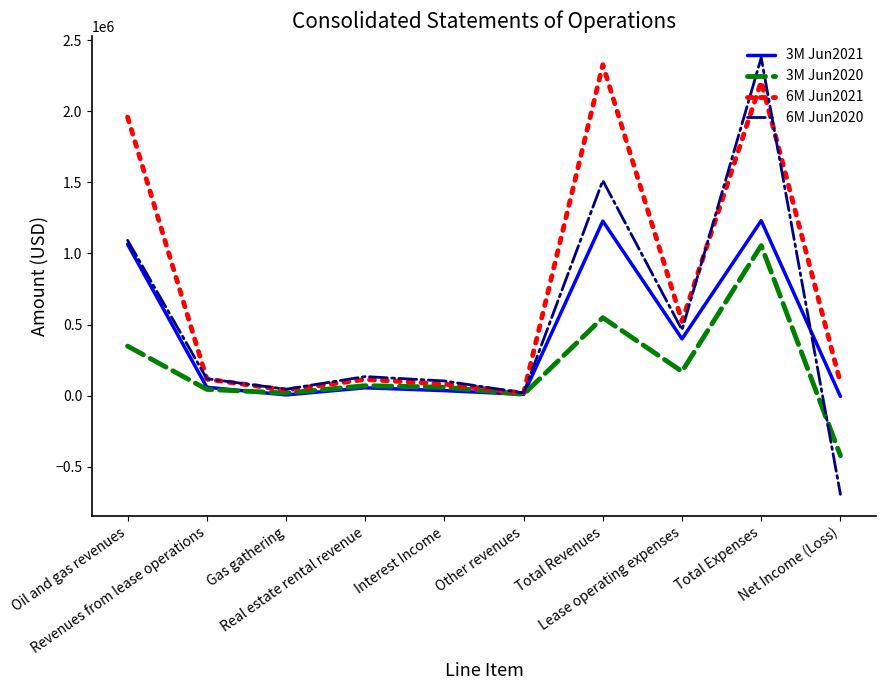

List the series in order of their overall mean, highest first.

6M Jun2021, 6M Jun2020, 3M Jun2021, 3M Jun2020